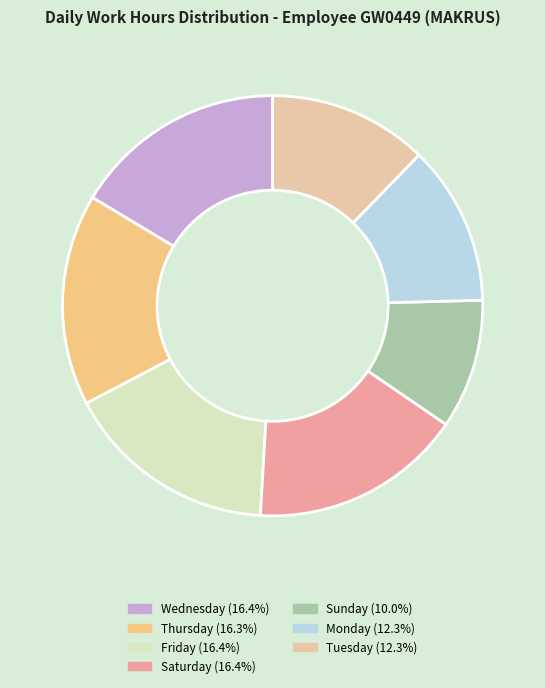

How many slices are in this pie chart?

7